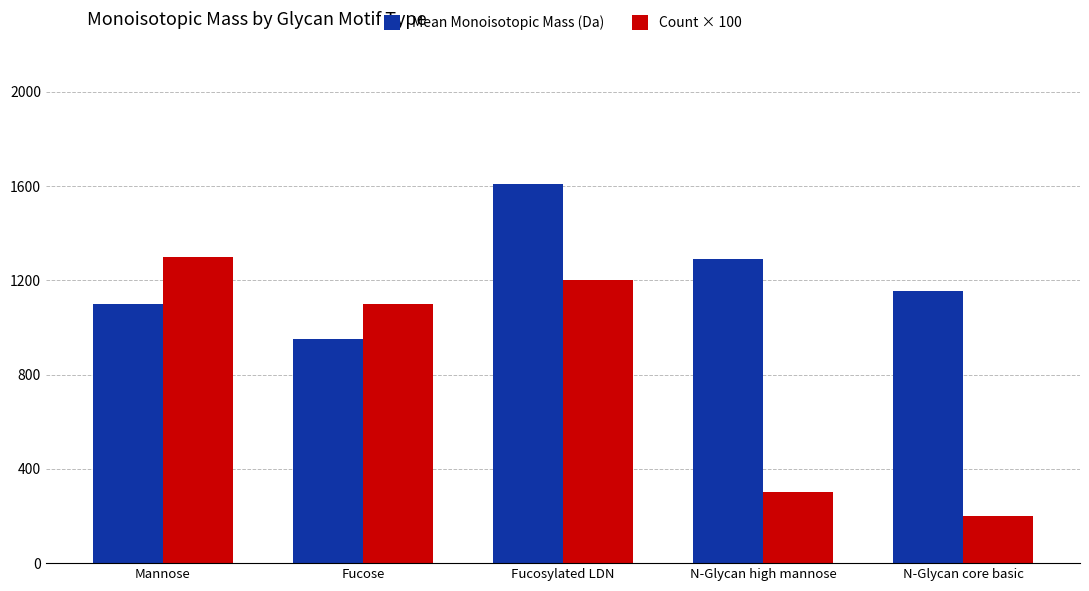

Rank the series by their maximum value, from highest to lowest.

Mean Monoisotopic Mass (Da), Count × 100